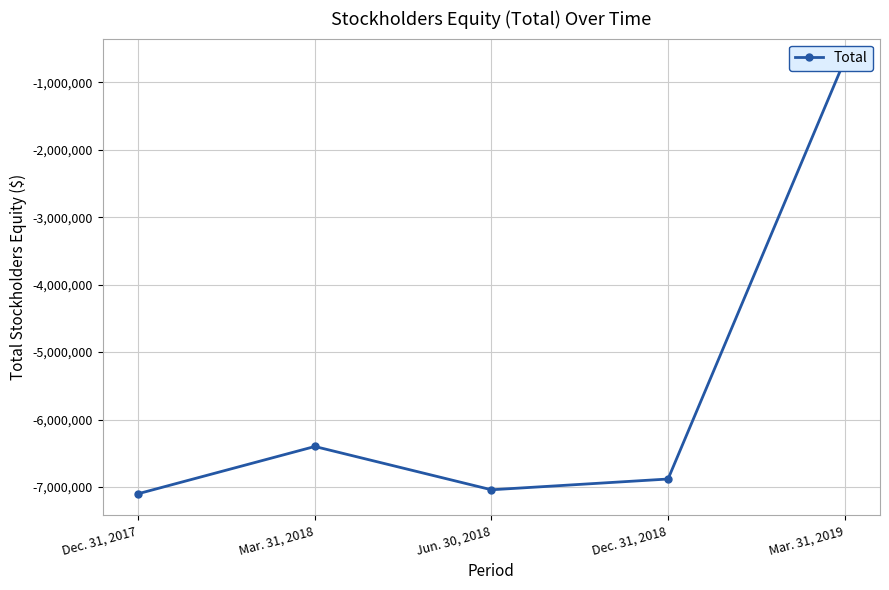

What is the value of the 5th point from the left?

-673218